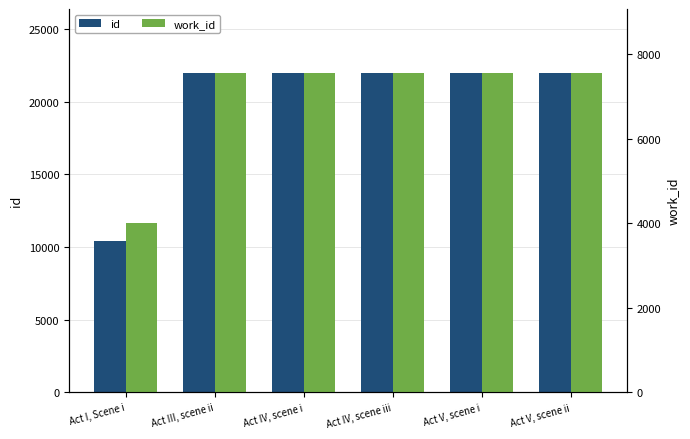

What is the sum of all work_id values?

41781